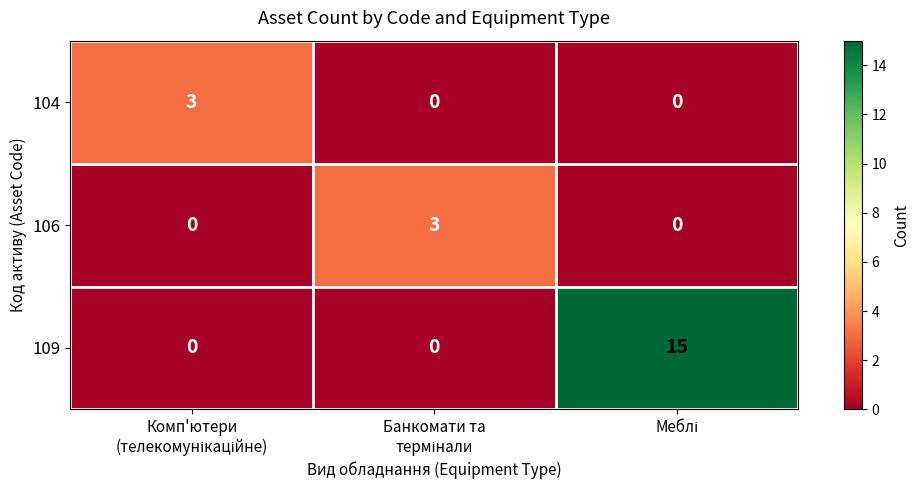

How many series are shown in this chart?

3